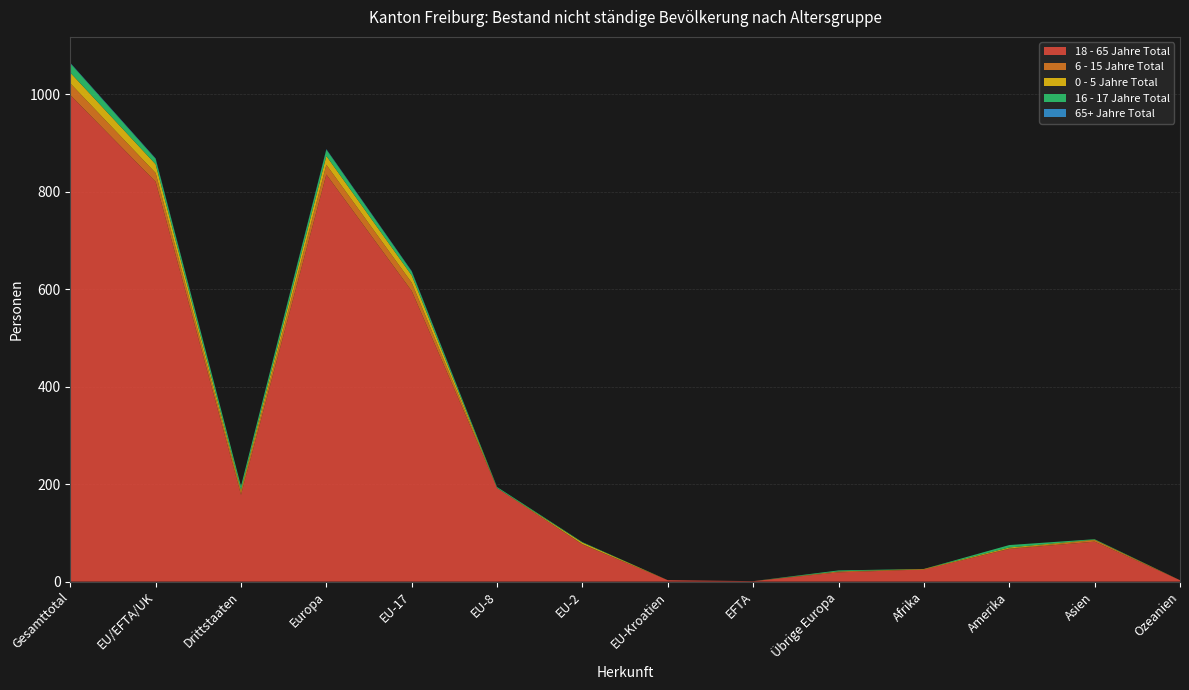

Reading left to right, list all the values displayed in this chart.

18 - 65 Jahre Total: 998	820	178	835	596	192	76	3	1	19	25	67	82	3
6 - 15 Jahre Total: 24	18	6	20	17	0	1	0	0	2	0	1	3	0
0 - 5 Jahre Total: 22	18	4	18	15	0	3	0	0	0	1	2	1	0
16 - 17 Jahre Total: 19	11	8	13	8	2	1	0	0	2	0	5	1	0
65+ Jahre Total: 1	1	0	1	1	0	0	0	0	0	0	0	0	0